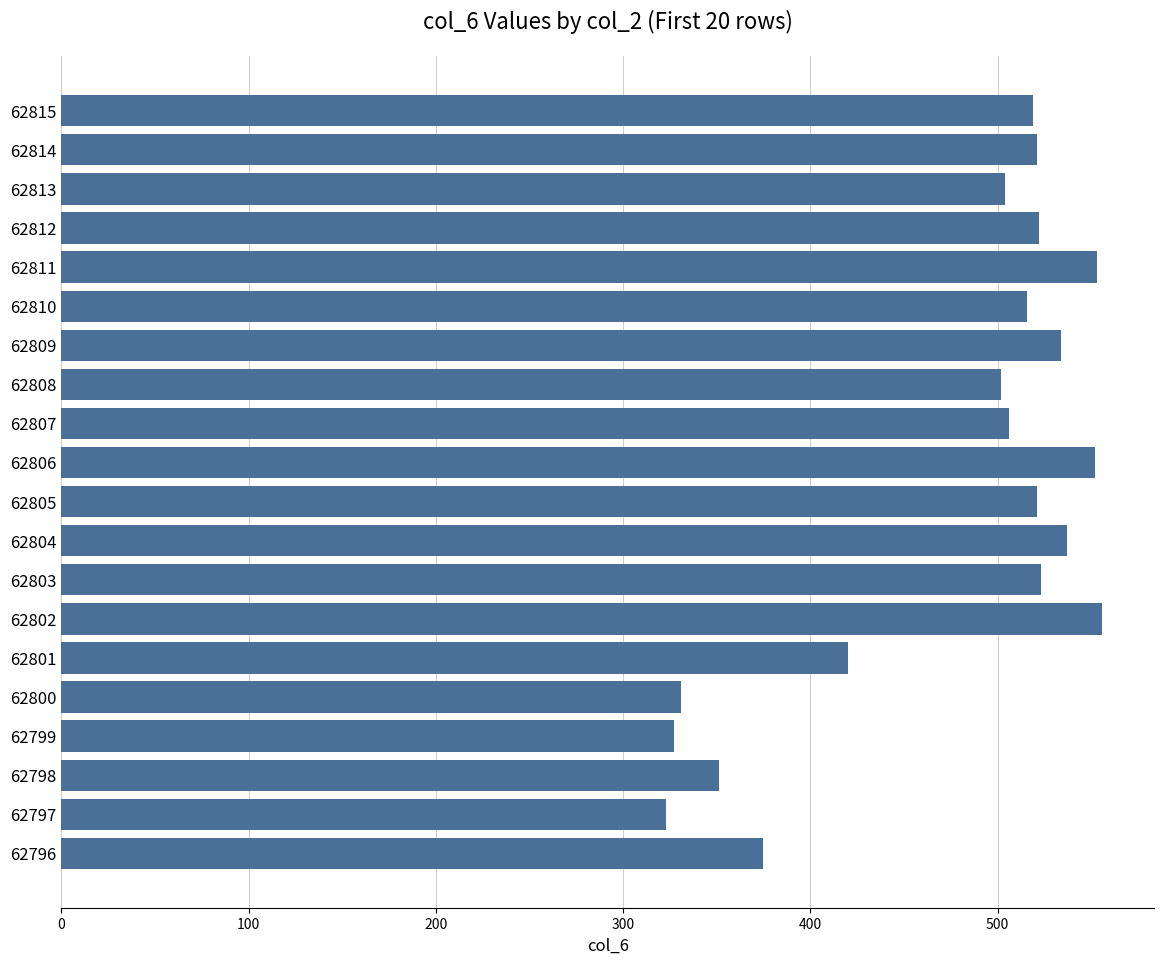

What is the greatest value displayed?

556